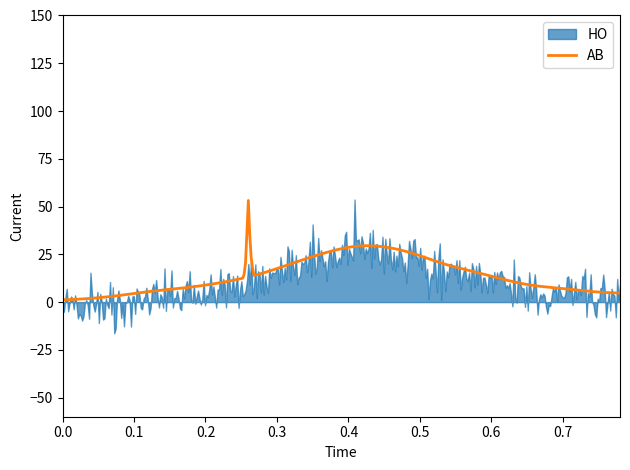

In AB, how many points are higher than both neighbors (excluding endpoints)?

2